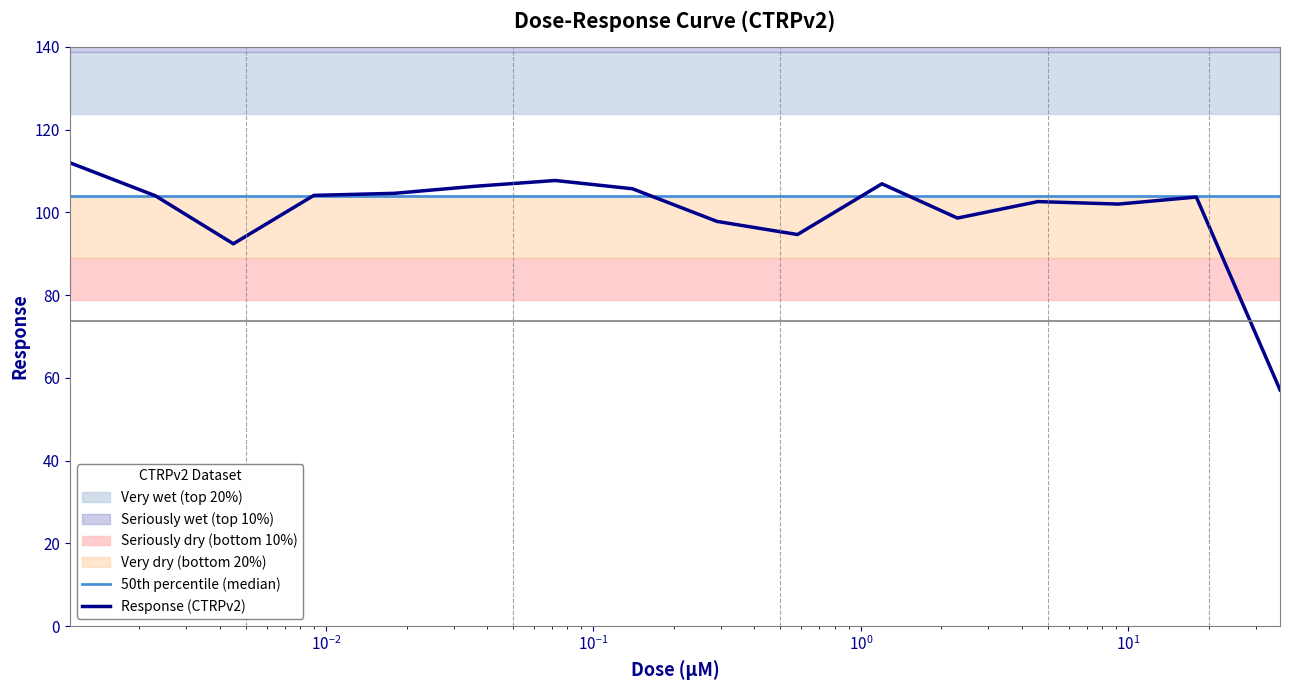

Reading left to right, extract all data points from this chart.

50th percentile (median): 103.8	103.8	103.8	103.8	103.8	103.8	103.8	103.8	103.8	103.8	103.8	103.8	103.8	103.8	103.8	103.8
Response (CTRPv2): 112.0	104.0	92.4	104.1	104.6	106.3	107.7	105.7	97.8	94.6	106.9	98.6	102.6	102.0	103.7	57.1